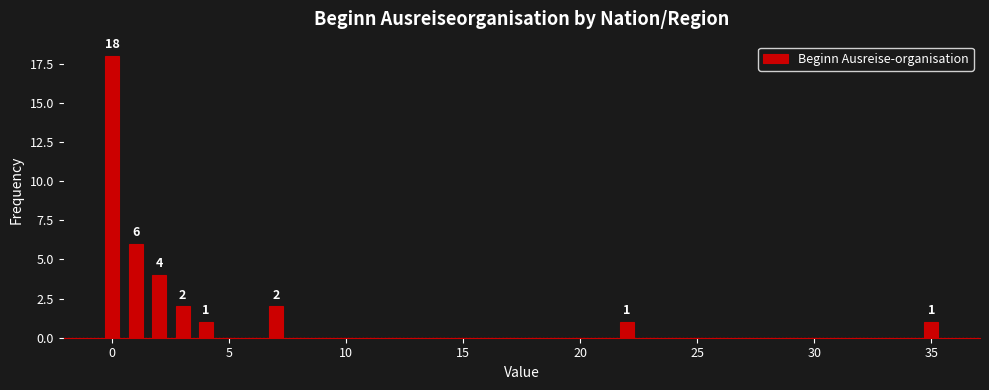

Around what value on the x-axis is the tallest bar? Give the approximate position of its centre, as read against the axis.

0.0